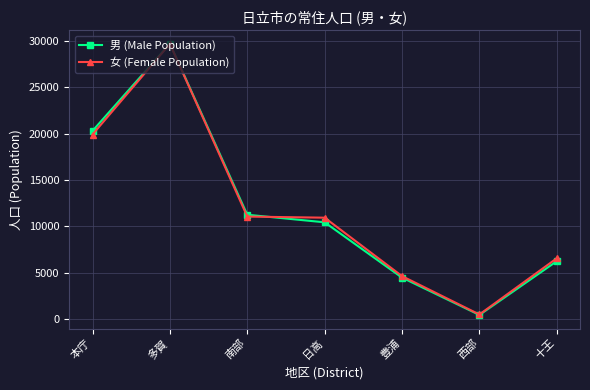

What is the difference between the second highest and minimum values in the 女 (Female Population) series?

19421